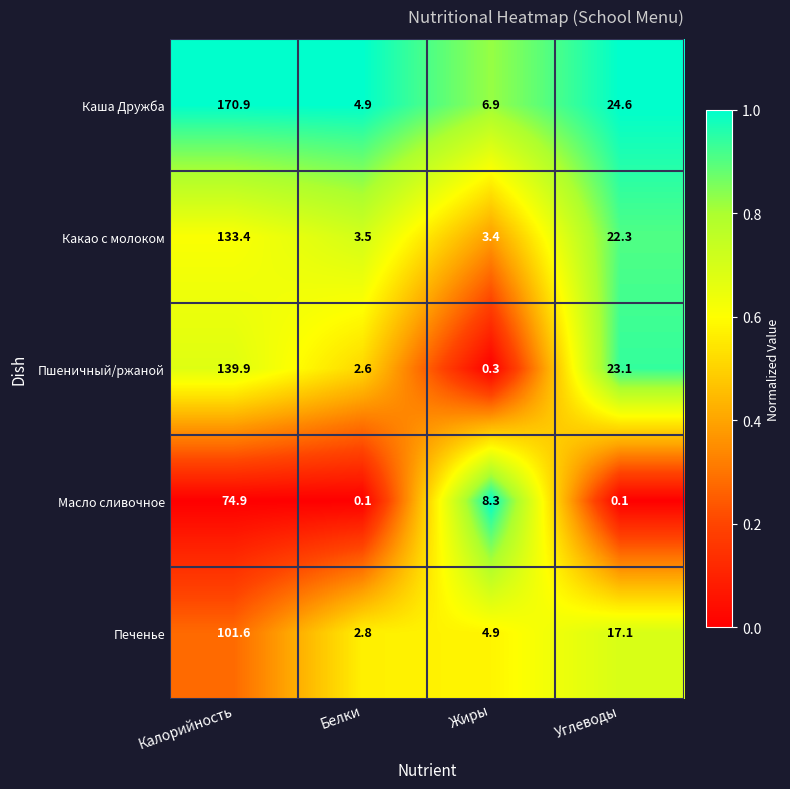

At Жиры, list the series in order from largest to smallest.

Масло сливочное, Каша Дружба, Печенье, Какао с молоком, Пшеничный/ржаной